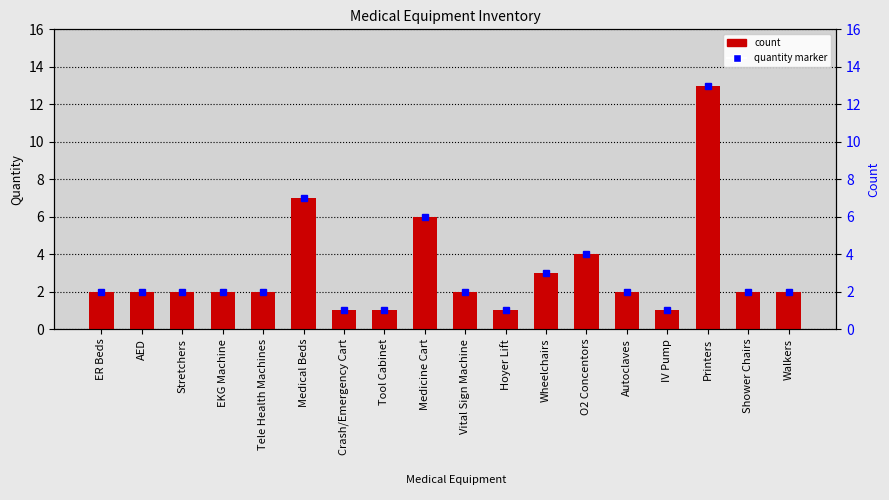

What is the approximate value at Hoyer Lift?

1